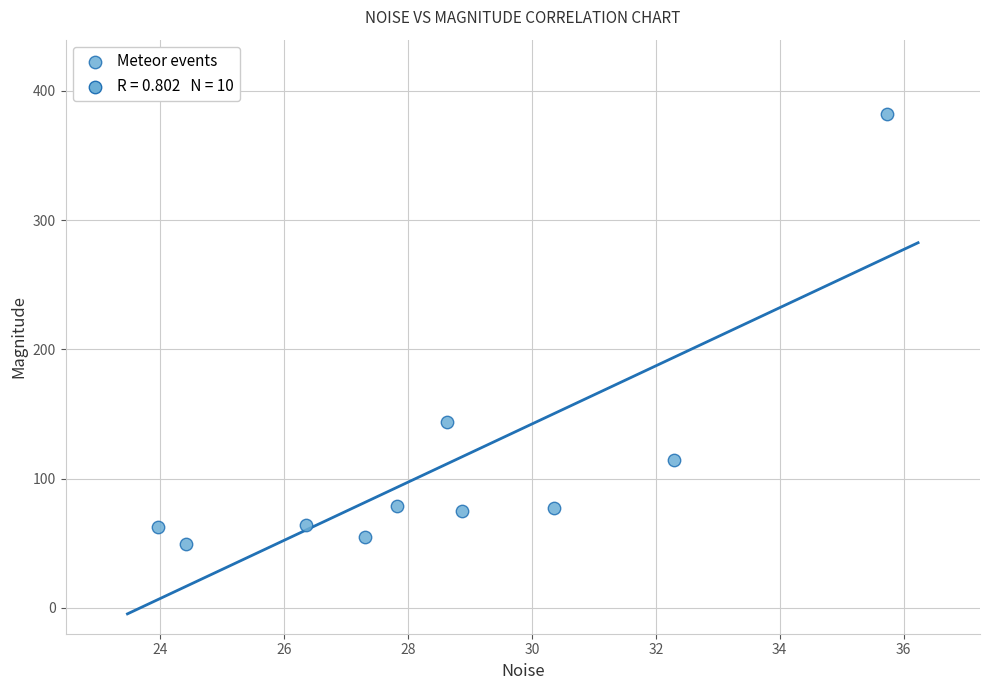

What is the average X value?

28.6